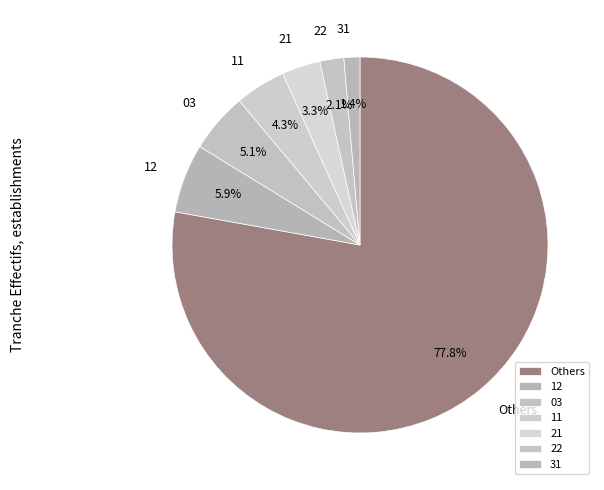

What percentage is NOT represented by 11?

95.7%